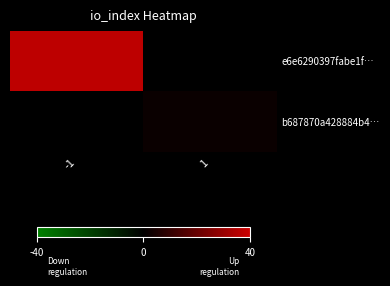

Between -1 and 1, which series saw the biggest shift?

e6e6290397fabe1f…